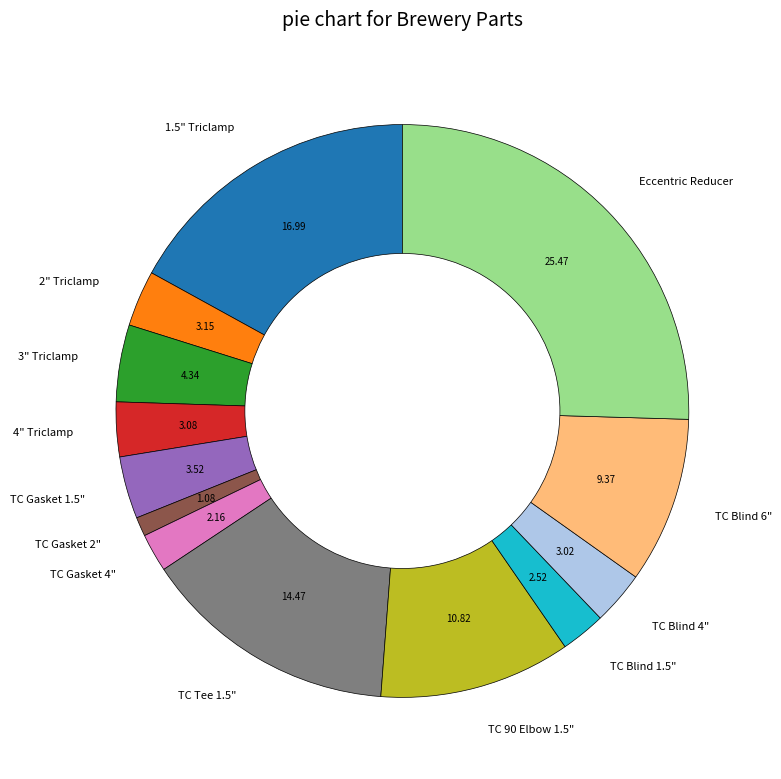

Do TC 90 Elbow 1.5" and 1.5" Triclamp together represent more than half of the pie?

No